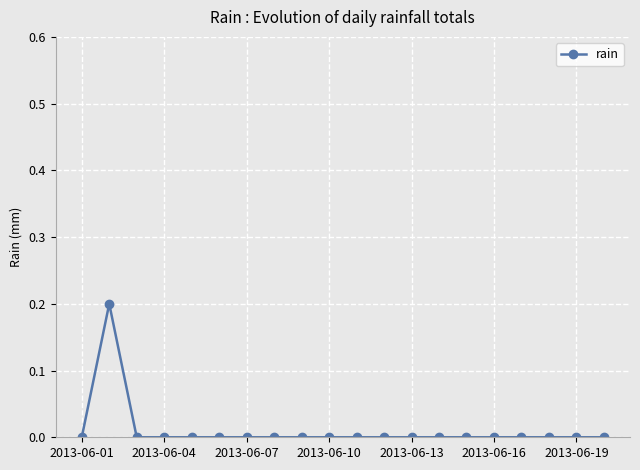

Reading left to right, transcribe all the data shown in this chart.

0.0	0.2	0.0	0.0	0.0	0.0	0.0	0.0	0.0	0.0	0.0	0.0	0.0	0.0	0.0	0.0	0.0	0.0	0.0	0.0